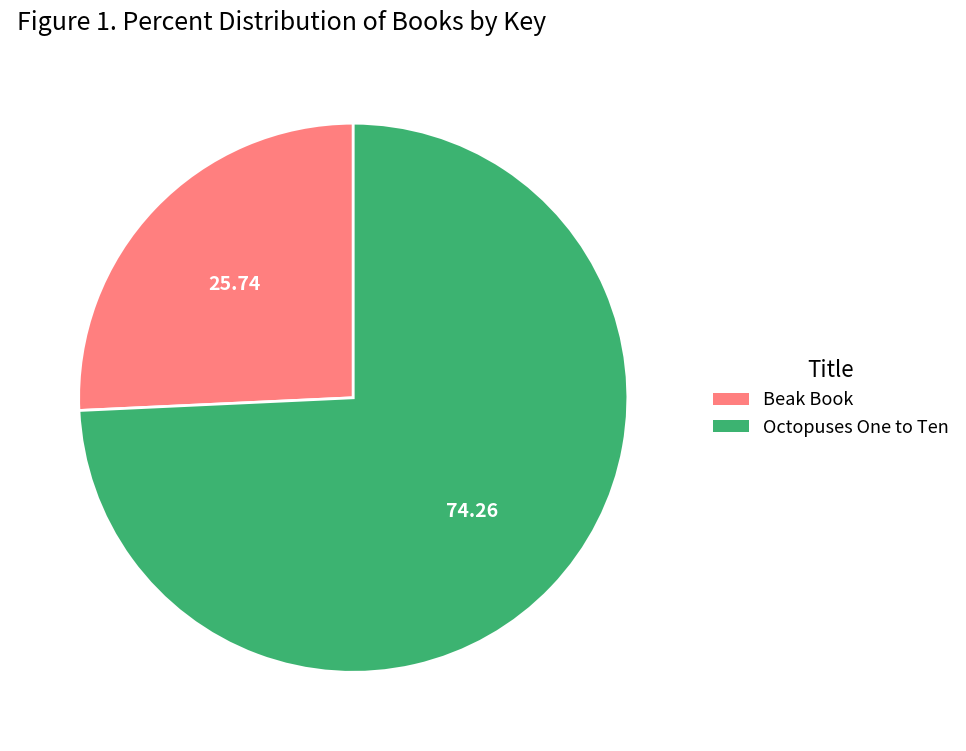

Which has a higher value, Octopuses One to Ten or Beak Book?

Octopuses One to Ten